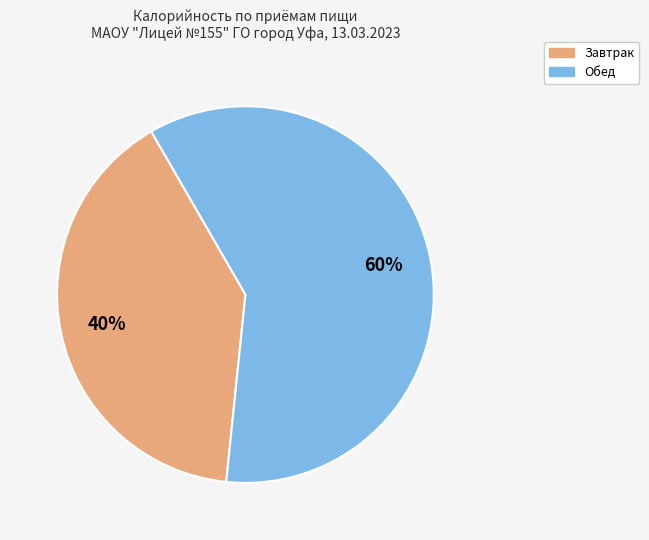

Is it true that Завтрак is 40% of the pie?

True